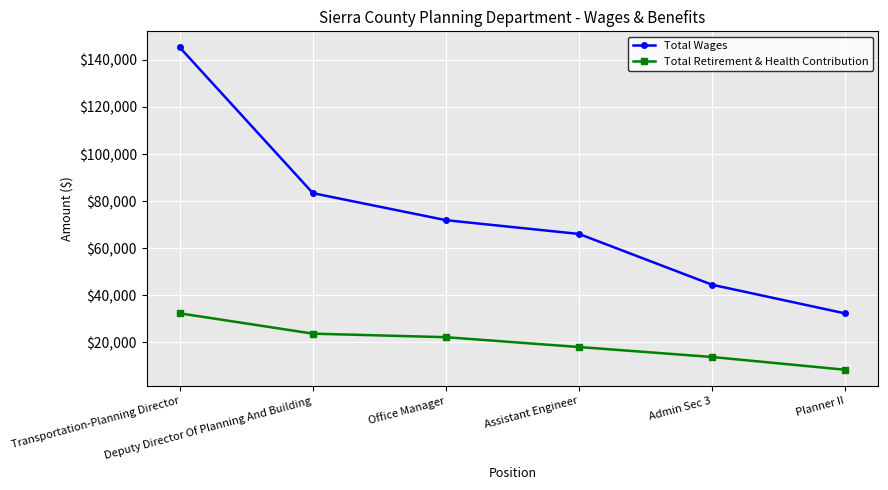

True or false: Total Wages and Total Retirement & Health Contribution cross at least once.

False